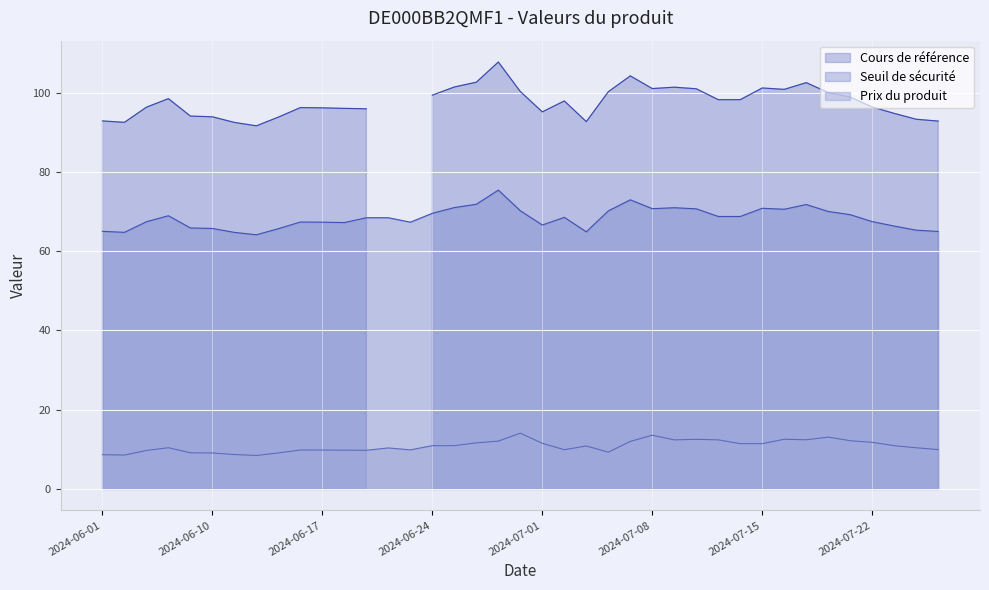

Which series has the widest spread of values?

Cours de référence